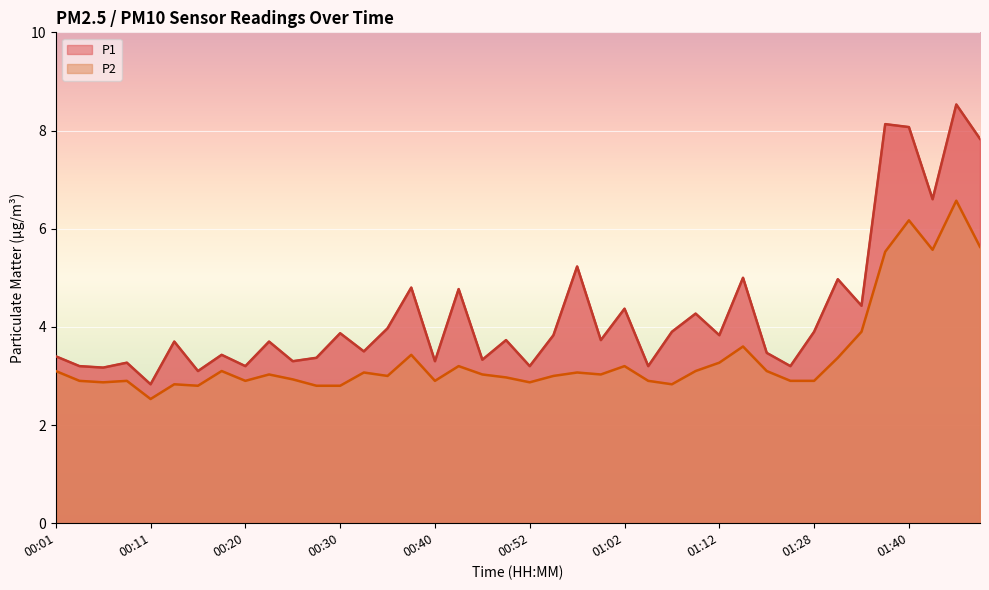

What is the value of the P1 point at the 3rd from the left?

3.2